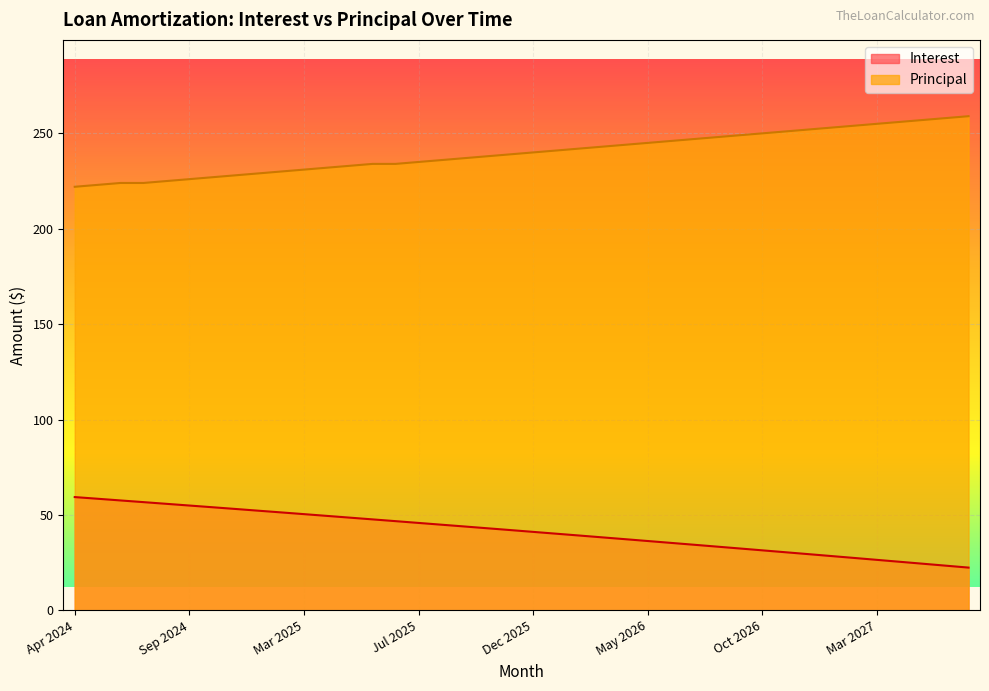

How many values in the Interest series exceed 42?

20